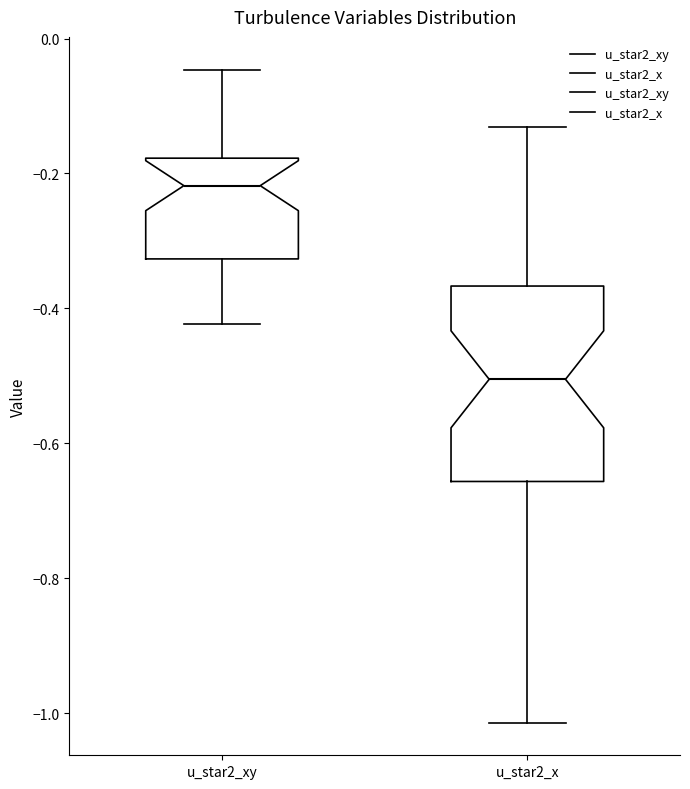

Comparing the boxes themselves (not the whiskers), which one is the tallest?

u_star2_x